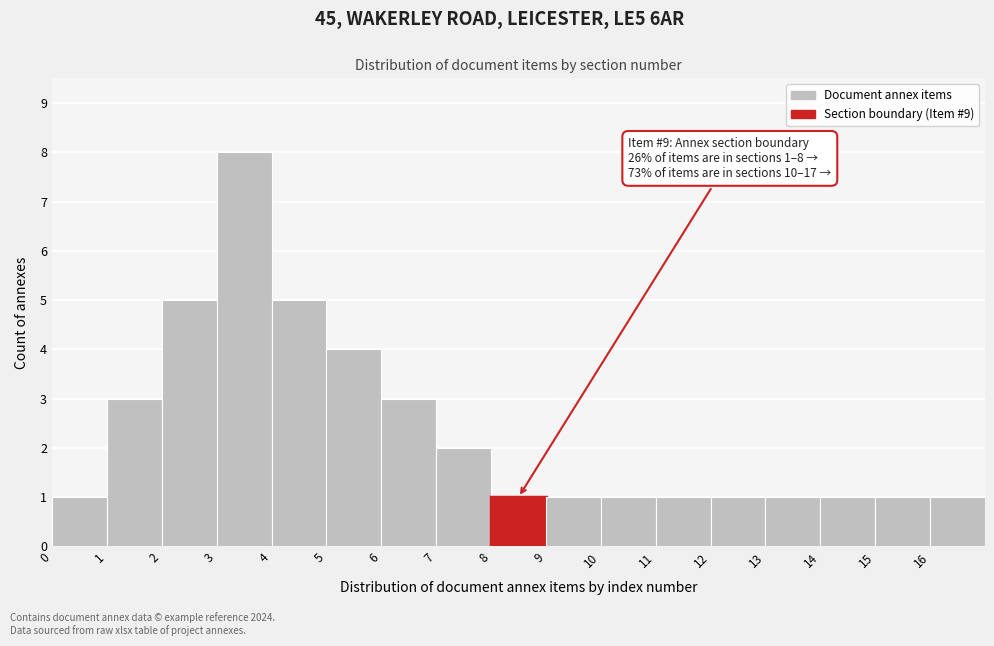

Which range on the x-axis has the tallest bar?

3 to 4